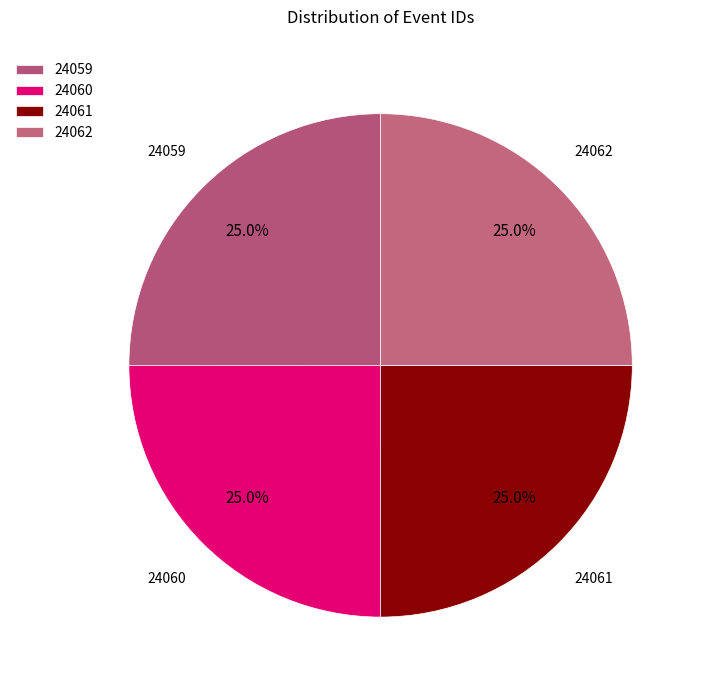

Count the number of slices in the pie.

4